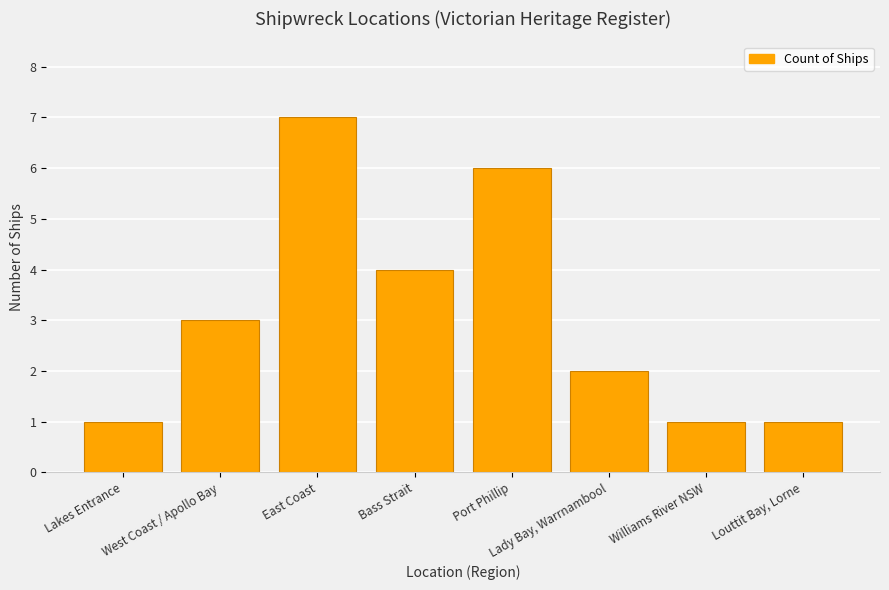

What is the value of the 8th bar from the left?

1